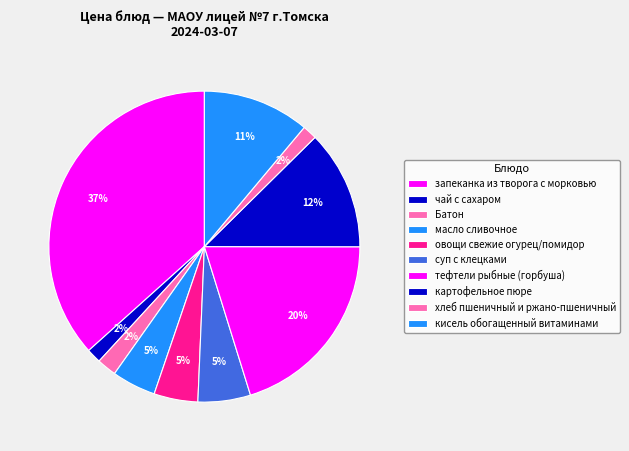

What is the change in value from овощи свежие огурец/помидор to суп с клецками?

+1.6